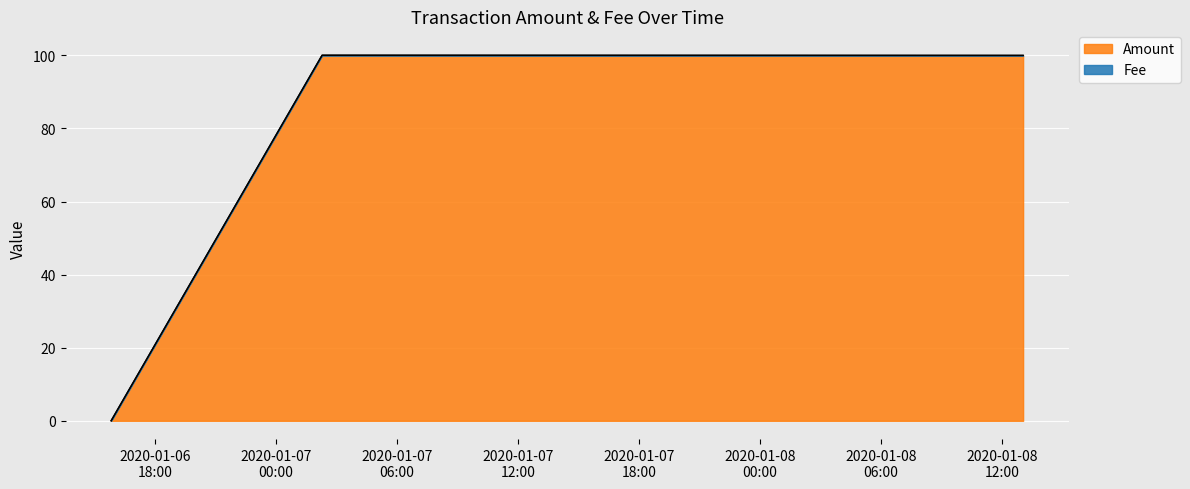

The Fee series shows 0.0 at 2020-01-06 15:50:04. True or false?

True